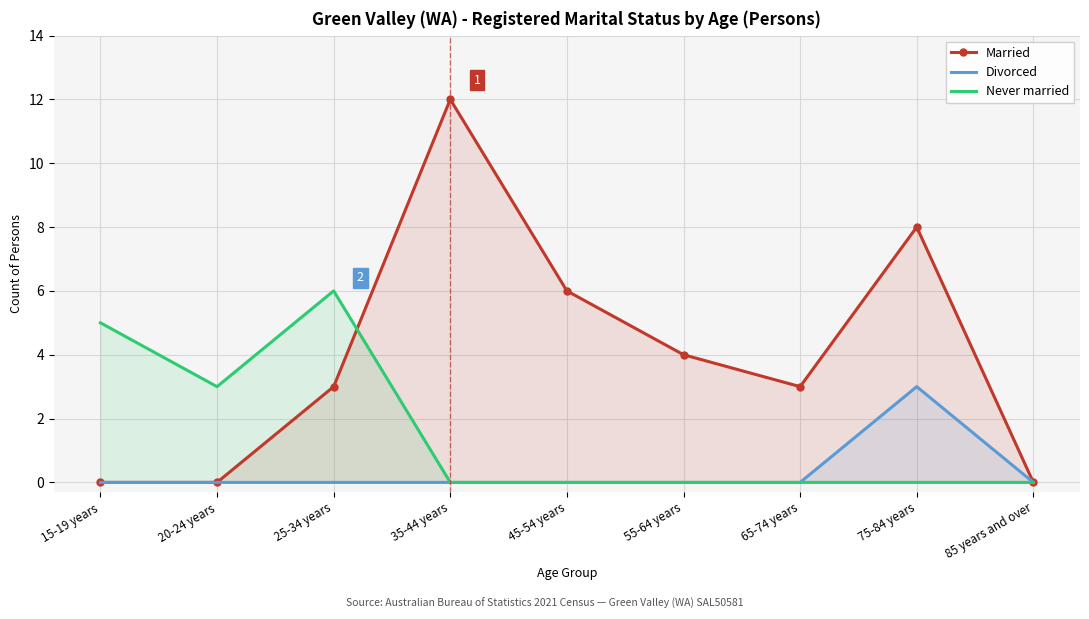

Reading left to right, what are all the values shown in this chart?

Married: 15-19 years=0	20-24 years=0	25-34 years=3	35-44 years=12	45-54 years=6	55-64 years=4	65-74 years=3	75-84 years=8	85 years and over=0
Divorced: 15-19 years=0	20-24 years=0	25-34 years=0	35-44 years=0	45-54 years=0	55-64 years=0	65-74 years=0	75-84 years=3	85 years and over=0
Never married: 15-19 years=5	20-24 years=3	25-34 years=6	35-44 years=0	45-54 years=0	55-64 years=0	65-74 years=0	75-84 years=0	85 years and over=0